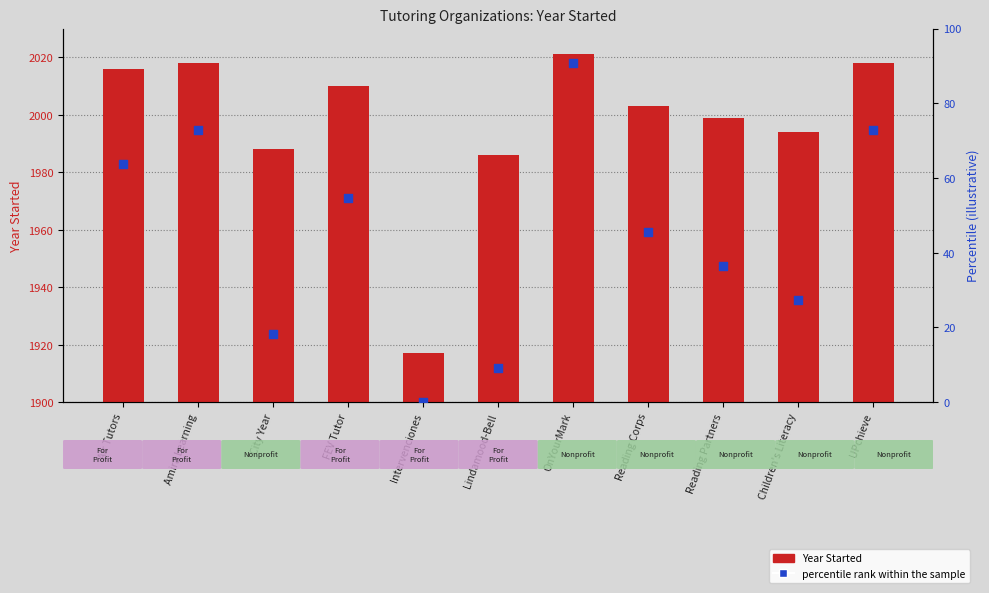

Is the value of percentile rank within the sample at FEV Tutor greater than the value of Year Started at Reading Corps?

No